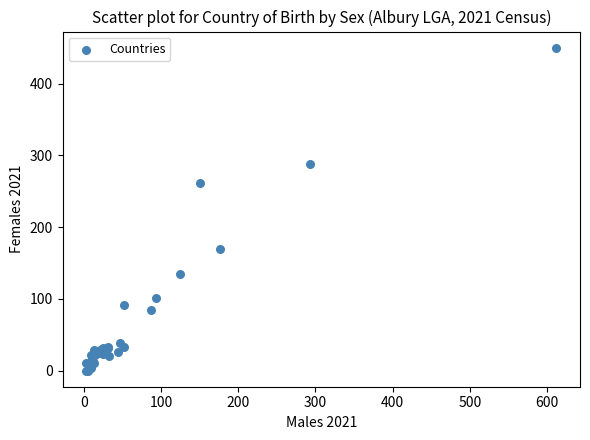

What Y value in the scatter plot is closest to 225?

261